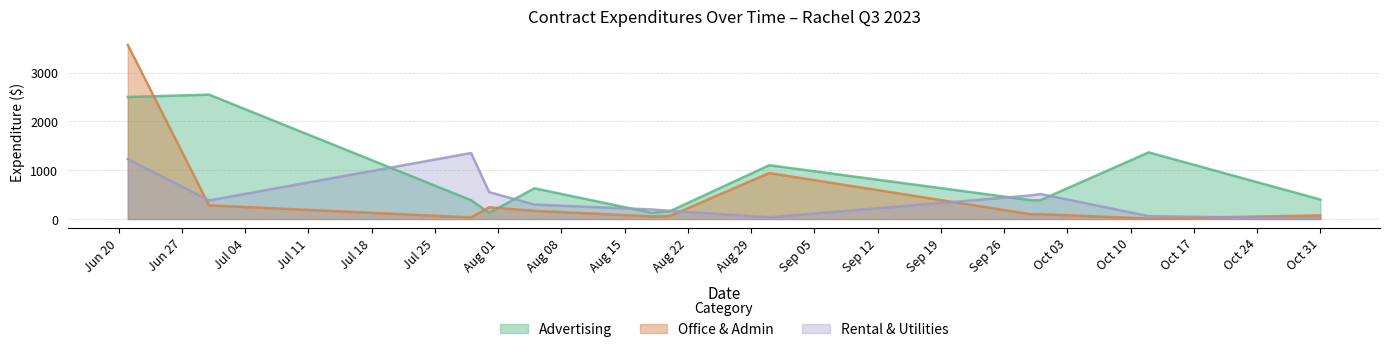

At how many categories does at least one series exceed 1657?

2